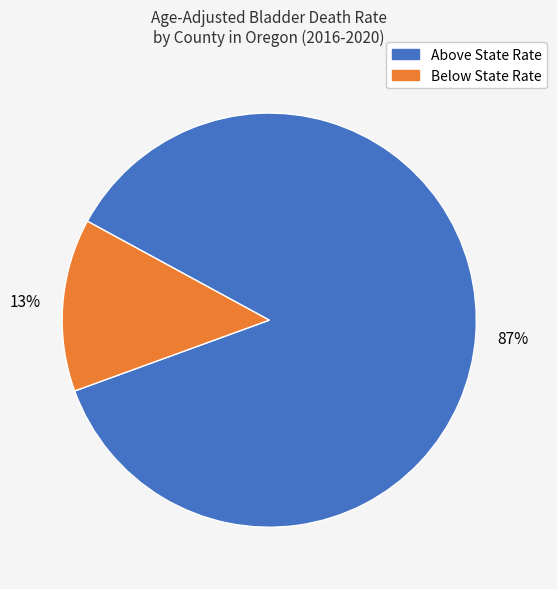

Is the sum of Above State Rate and Below State Rate greater than half?

Yes